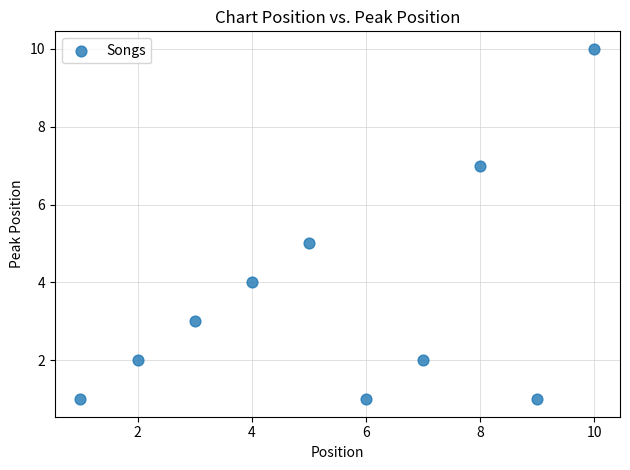

What is the range of X values (max minus min)?

9